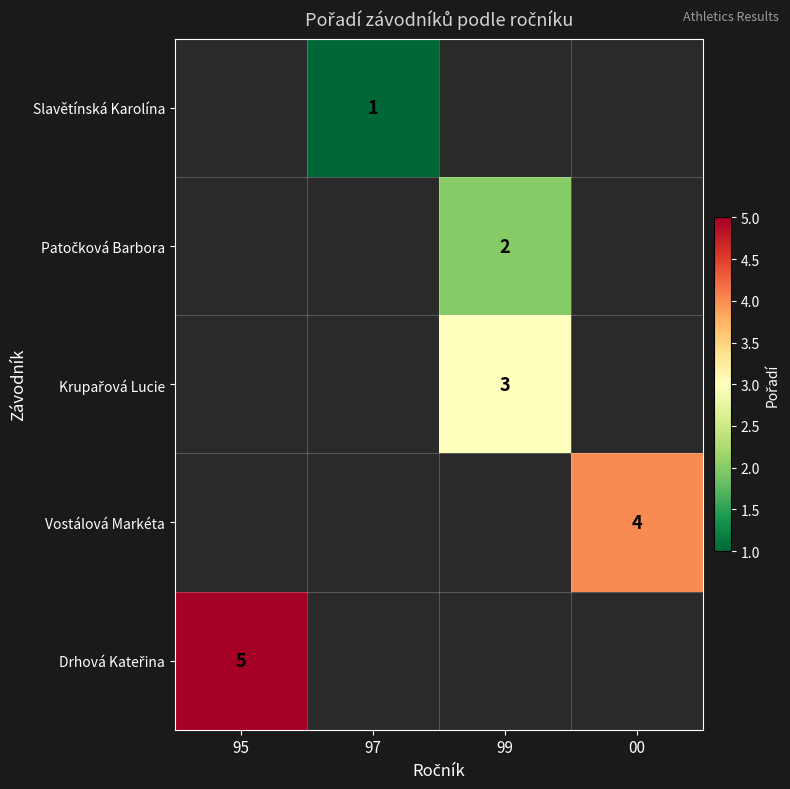

The Slavětínská Karolína series shows 1 at 97. True or false?

True